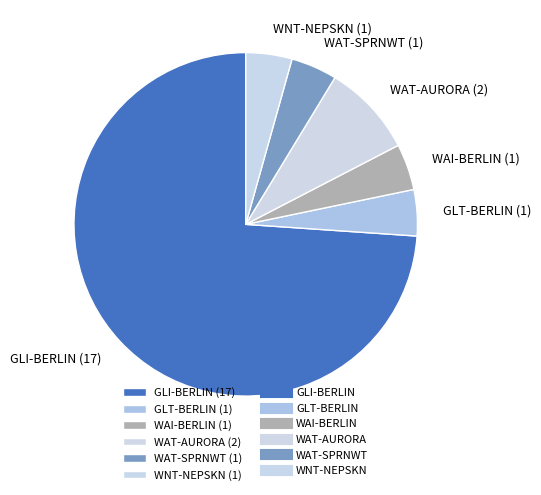

Count the number of slices in the pie.

6